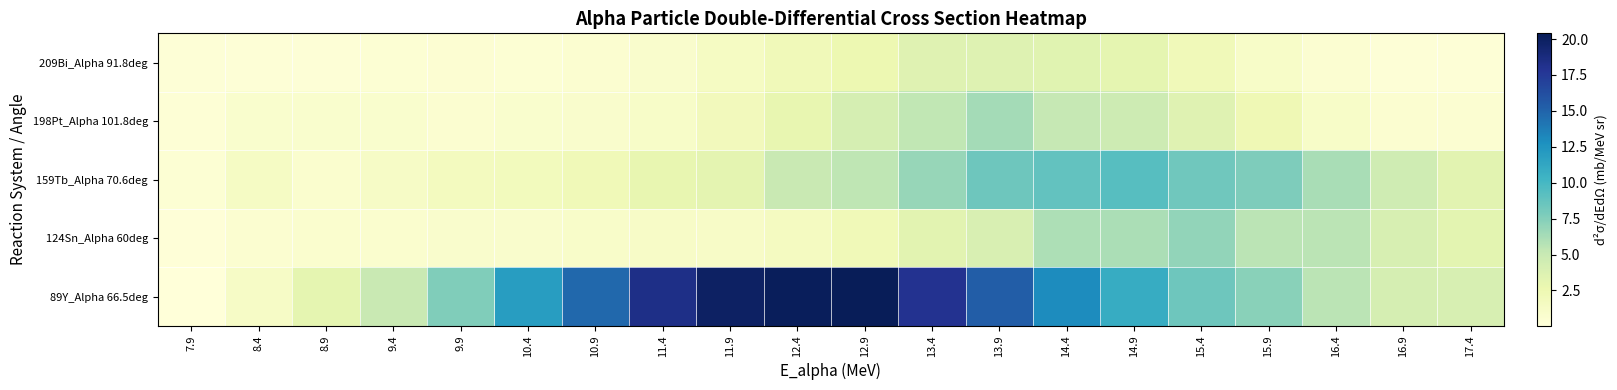

What is the spread (max minus min) of values at 7.9?

0.4